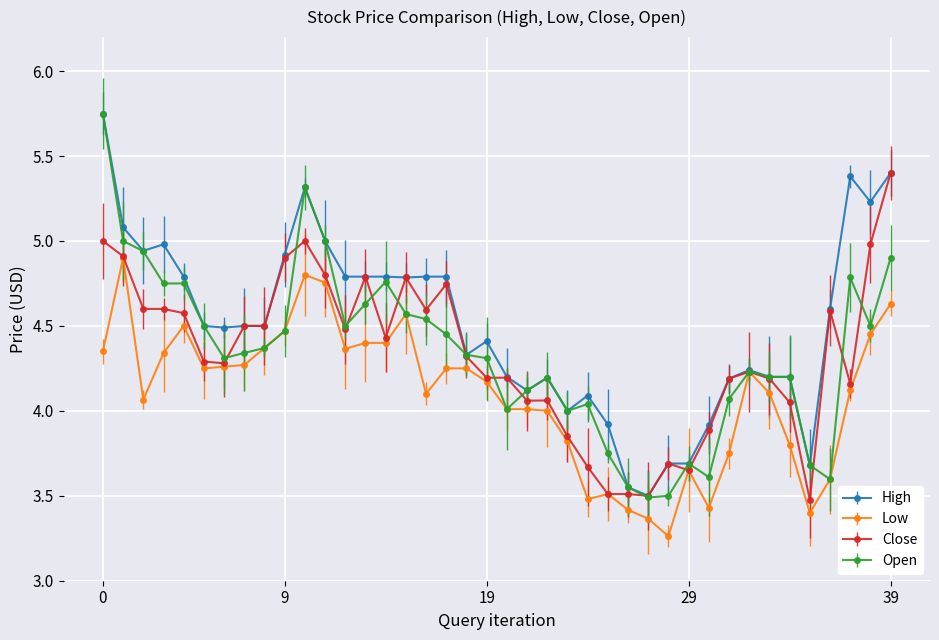

Which series has the largest total across all categories?

High